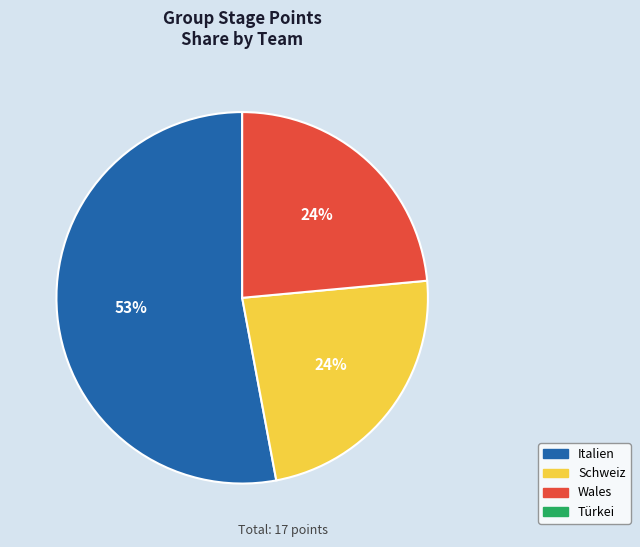

Is there any slice that represents more than half of the pie?

Yes